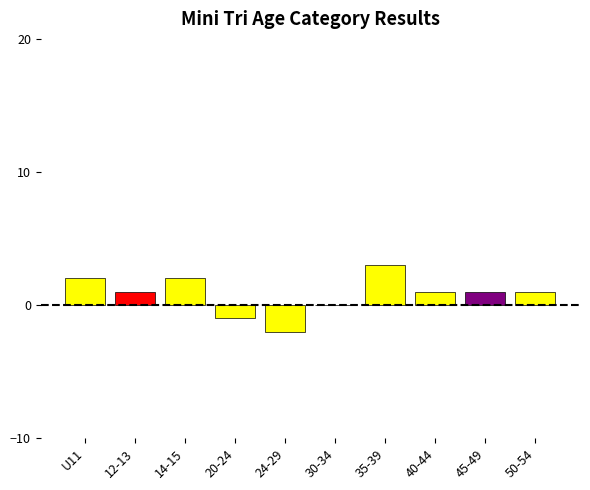

Does the chart contain stacked bars?

No